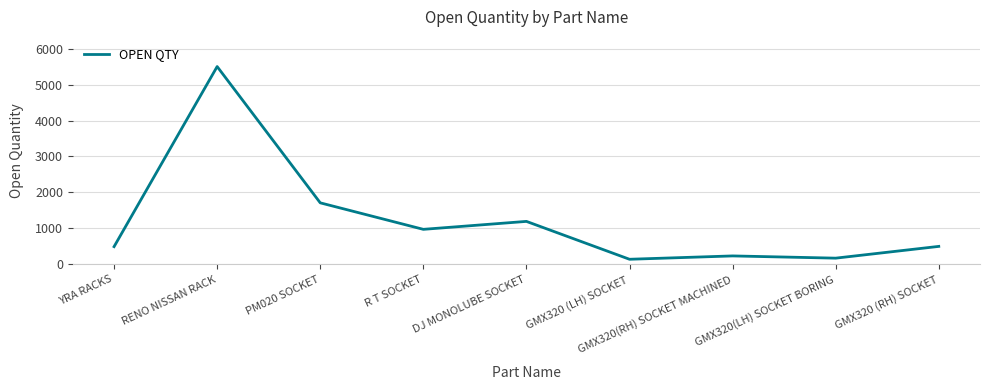

Is it true that the value at DJ MONOLUBE SOCKET is 1195?

True